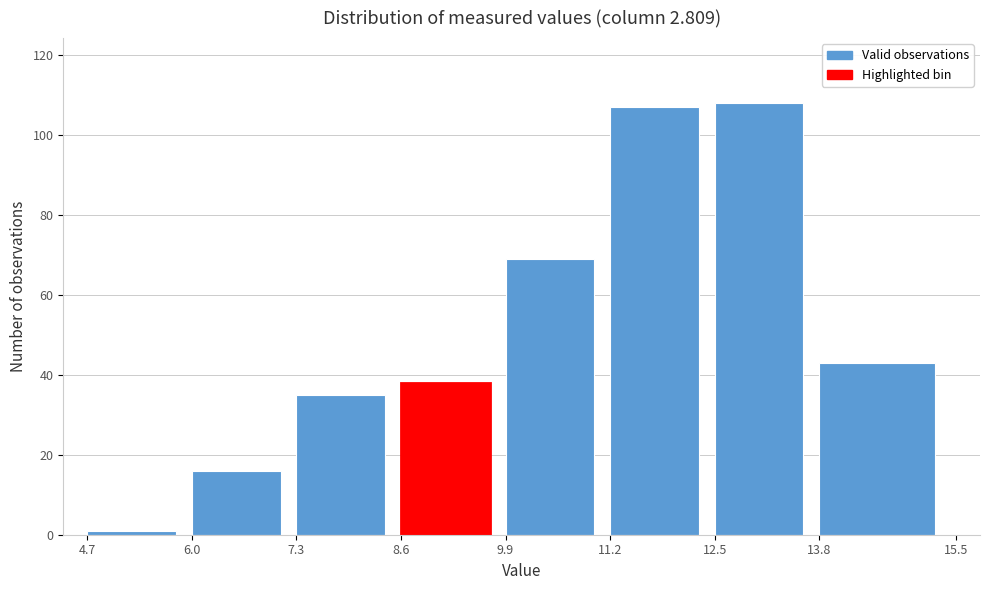

What is the height of the bar covering 9.9 to 11.2 on the x-axis? The values are not printed on the chart, so give them approximately, as read against the axis.

70